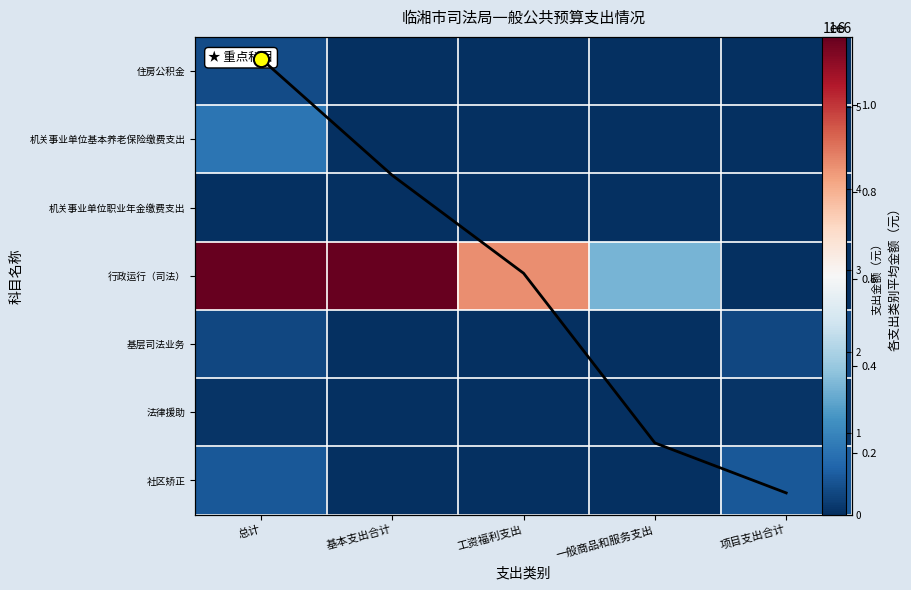

Which label corresponds to the smallest value in the chart?

基本支出合计